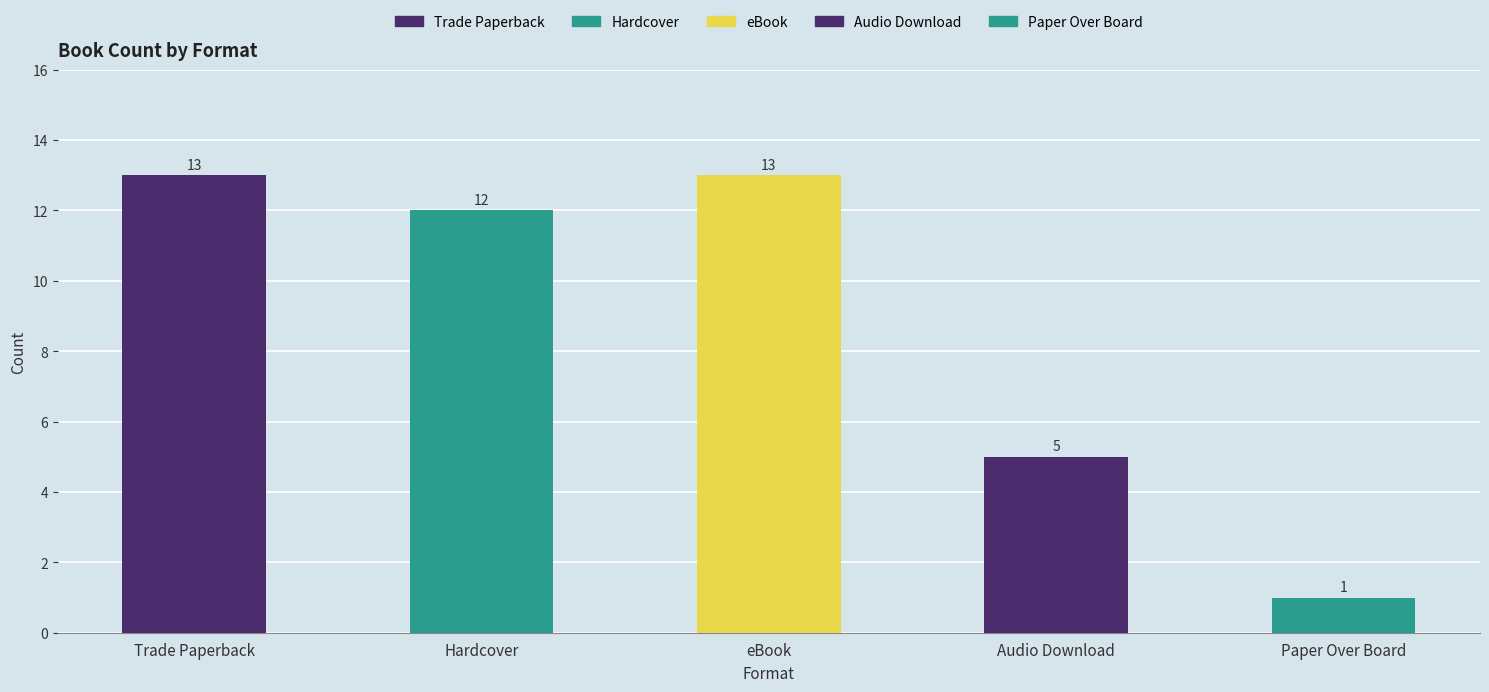

Where does the data first go above 12?

Trade Paperback